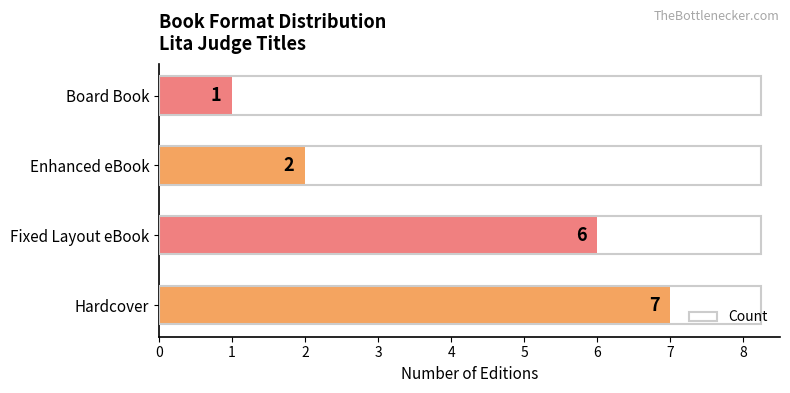

What is the ratio of the value at Hardcover to the value at Fixed Layout eBook?

1.2